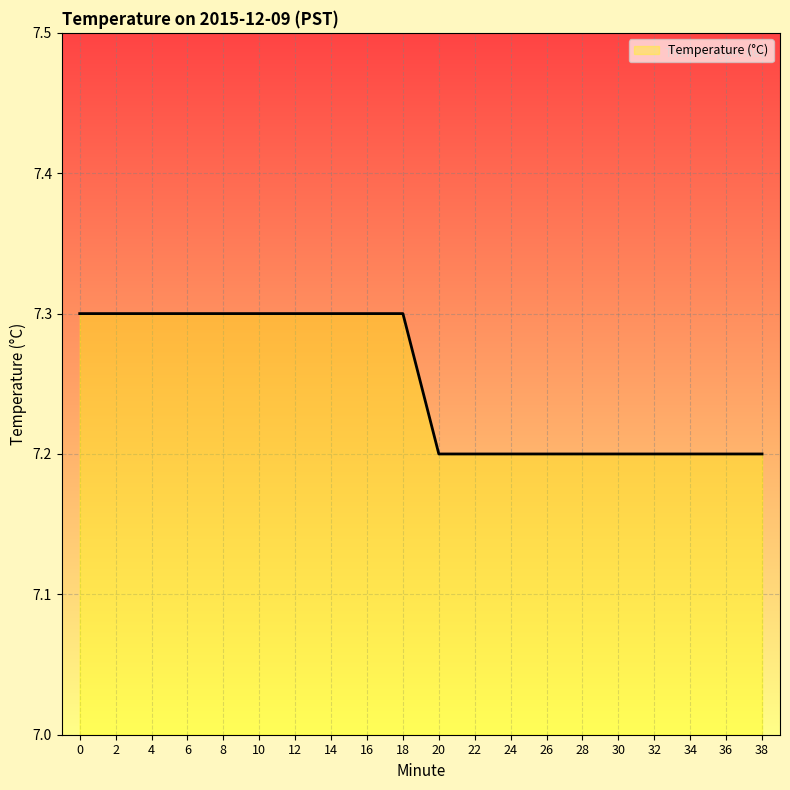

What is the ratio of the value at 8 to the value at 22?

1.0